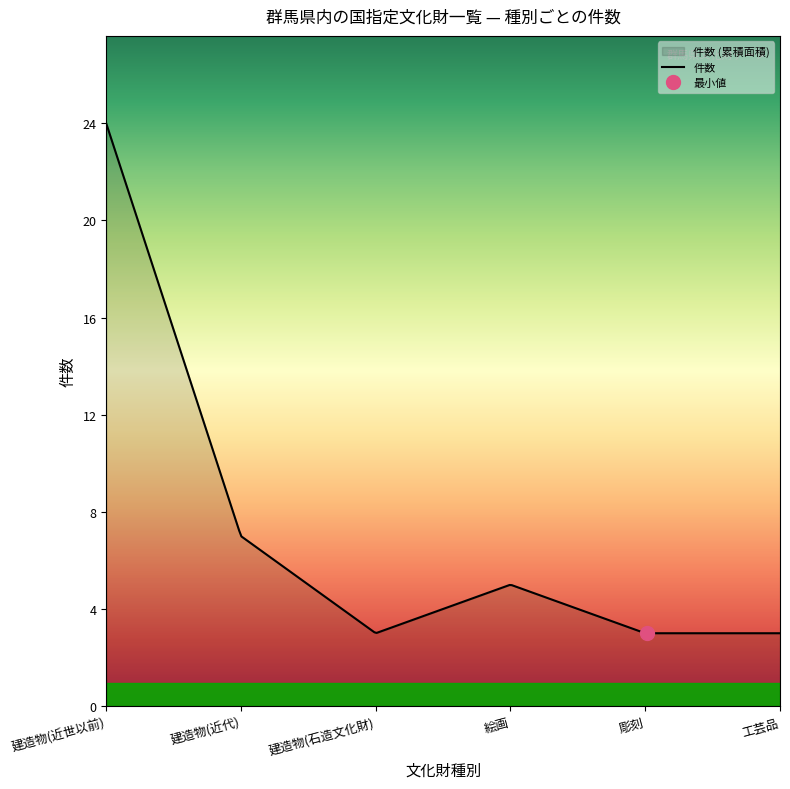

What is the highest value of the 件数 series?

24.0